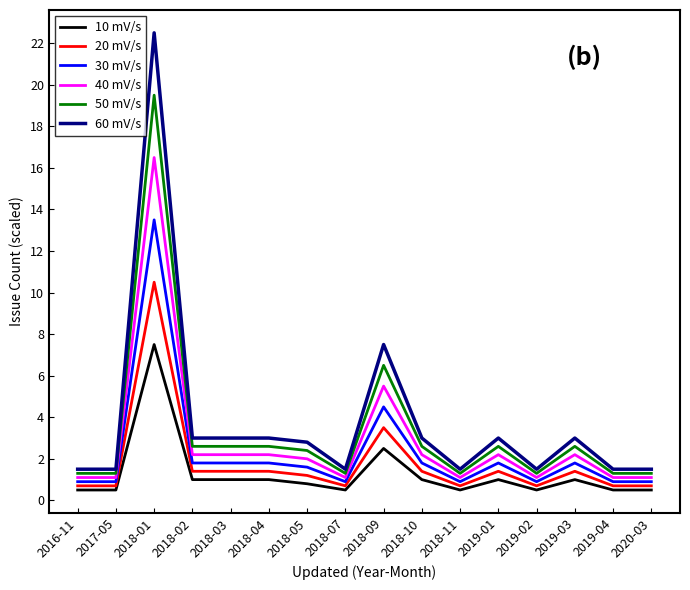

How many lines are shown in the chart?

6